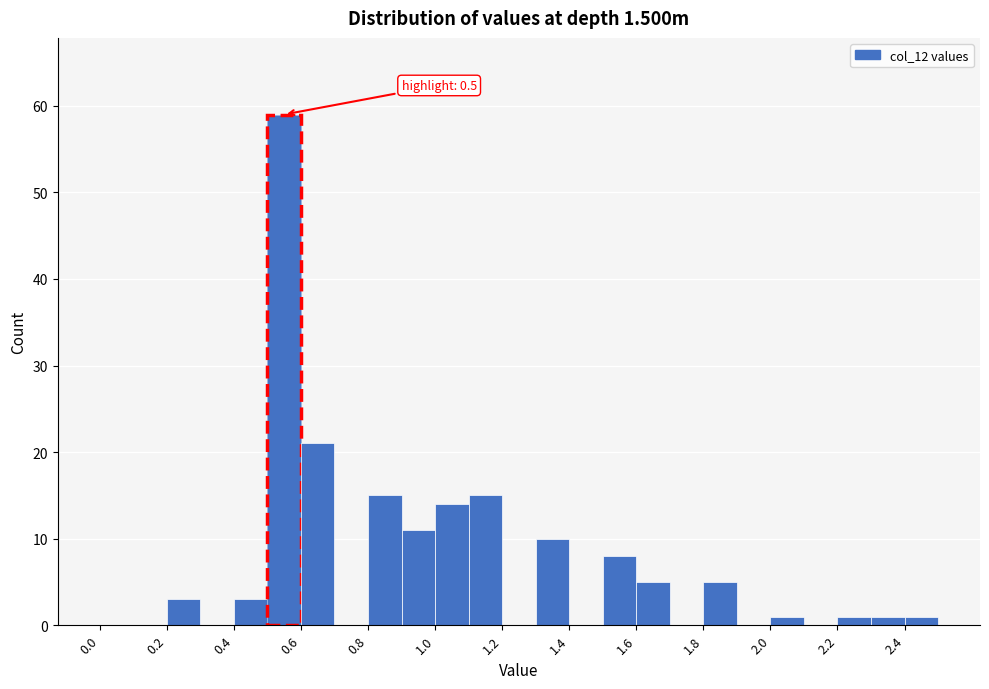

Over which range of the x-axis is the bar tallest?

0.5 to 0.6